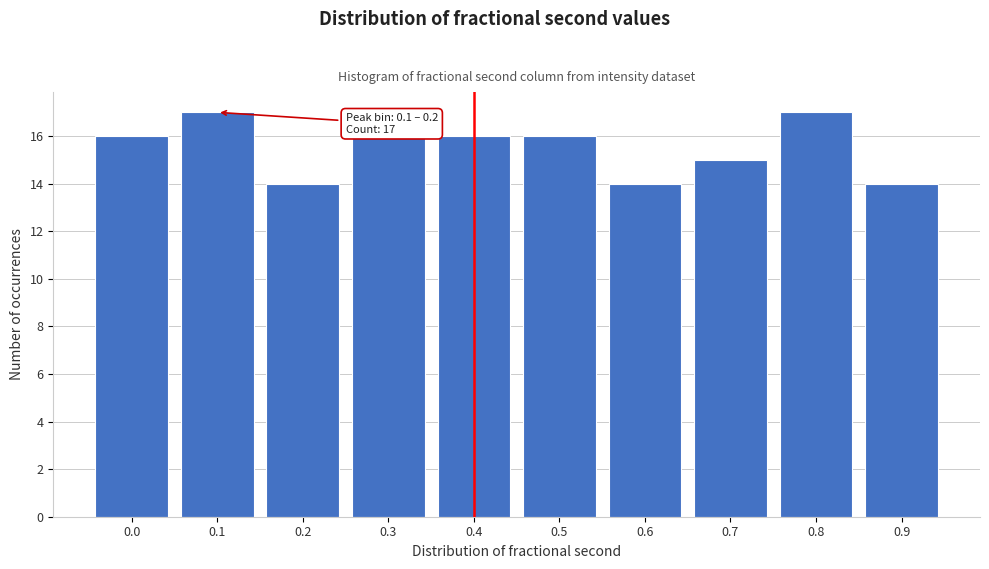

Reading right to left, what are all the values shown in this chart?

14	17	15	14	16	16	16	14	17	16